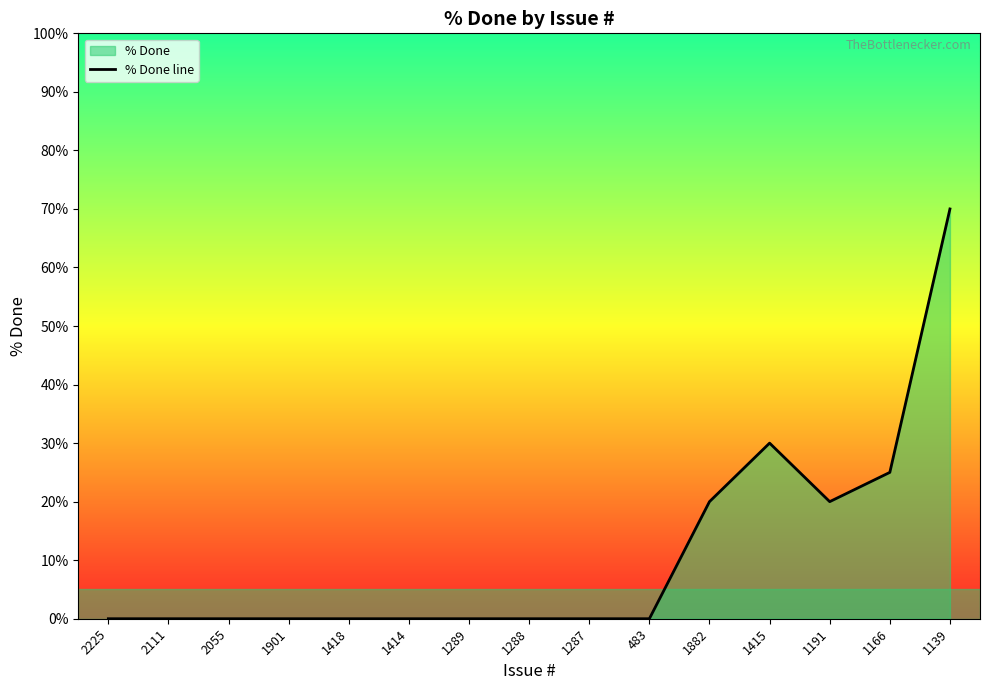

How many values are above zero?

5